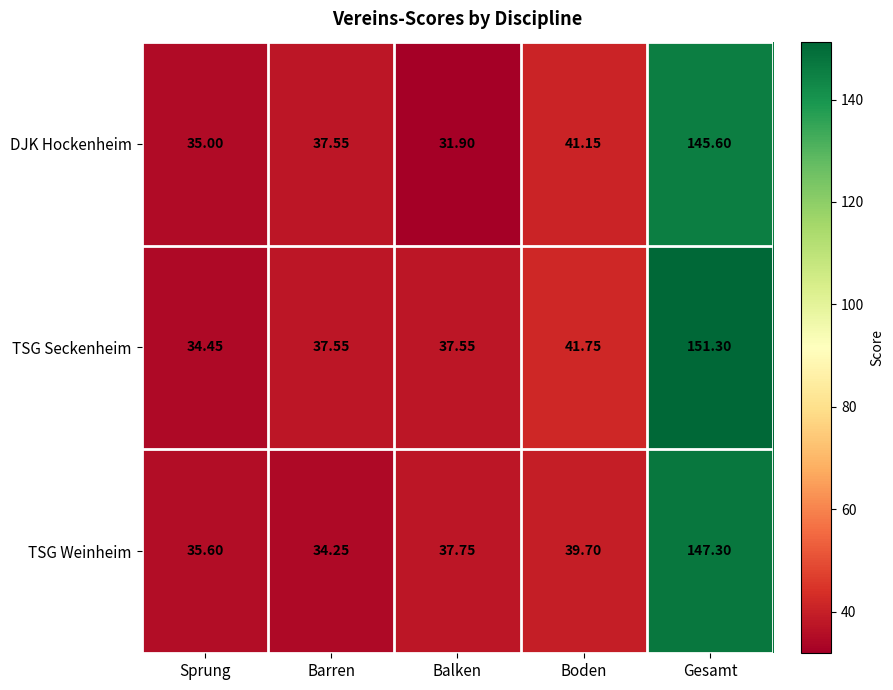

Which series changed the most between Sprung and Boden?

TSG Seckenheim